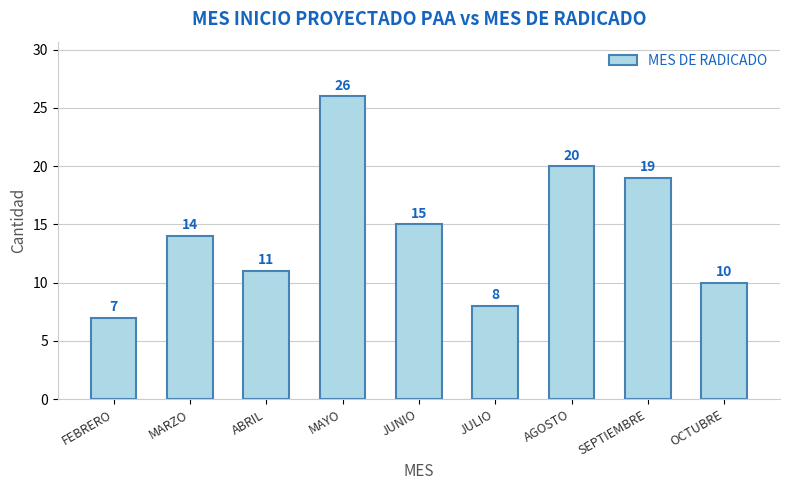

Rank the categories by value from lowest to highest.

FEBRERO, JULIO, OCTUBRE, ABRIL, MARZO, JUNIO, SEPTIEMBRE, AGOSTO, MAYO